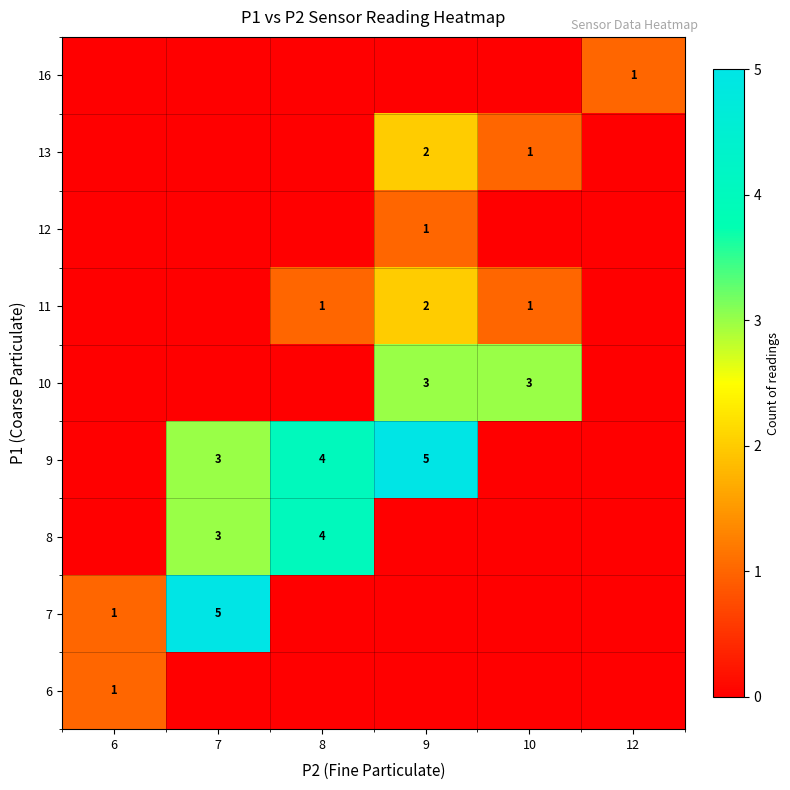

What is the difference between the highest and lowest values at 8?

4